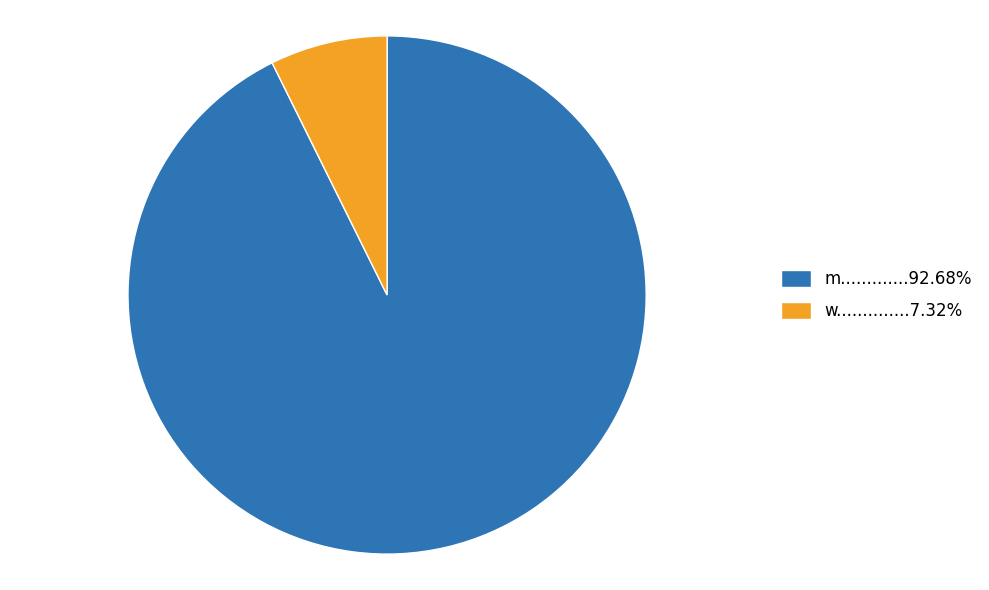

Count the number of slices in the pie.

2